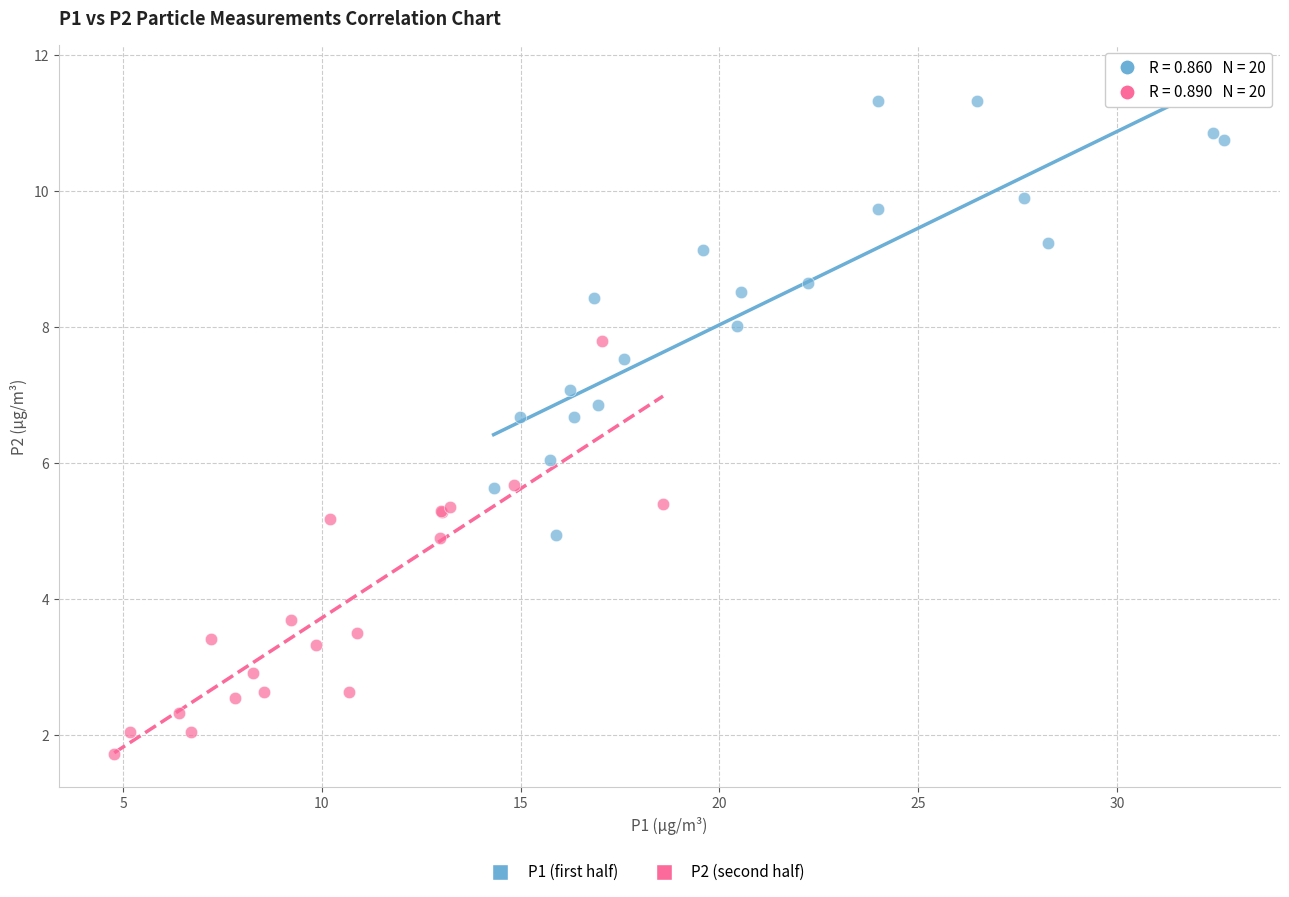

Which series reaches the maximum Y coordinate?

P1 (first half)